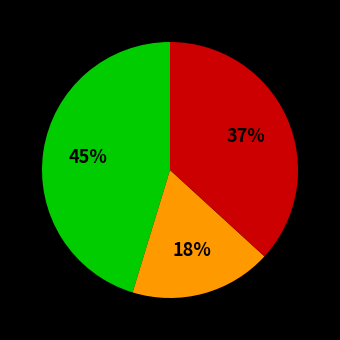

To the nearest percent, what is the difference between the largest and smallest slice percentages?

27%